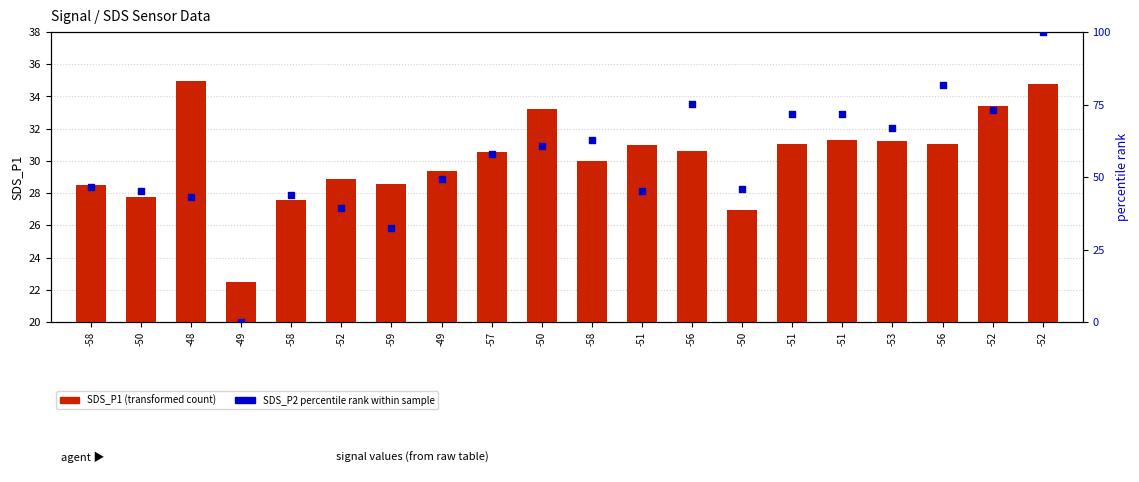

At which category is the sum across all series the highest?

-52